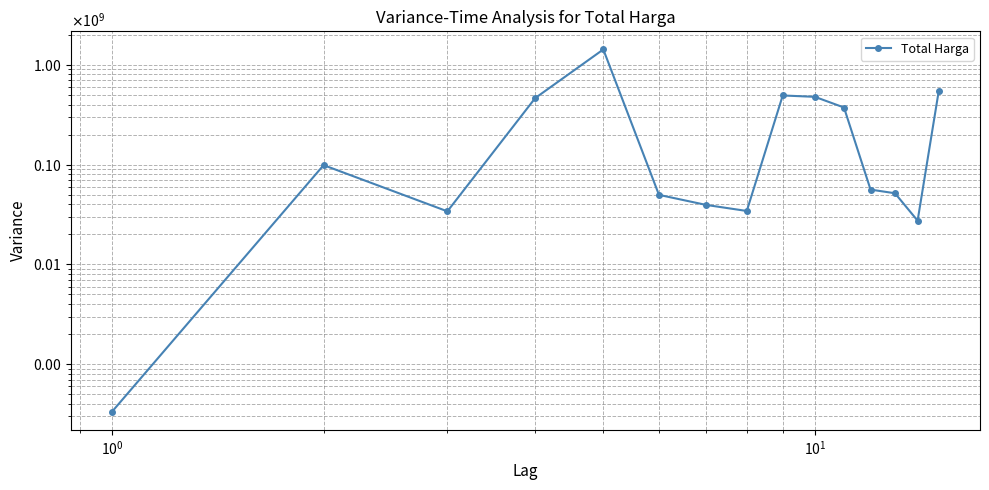

What is the greatest value displayed?

1425867900